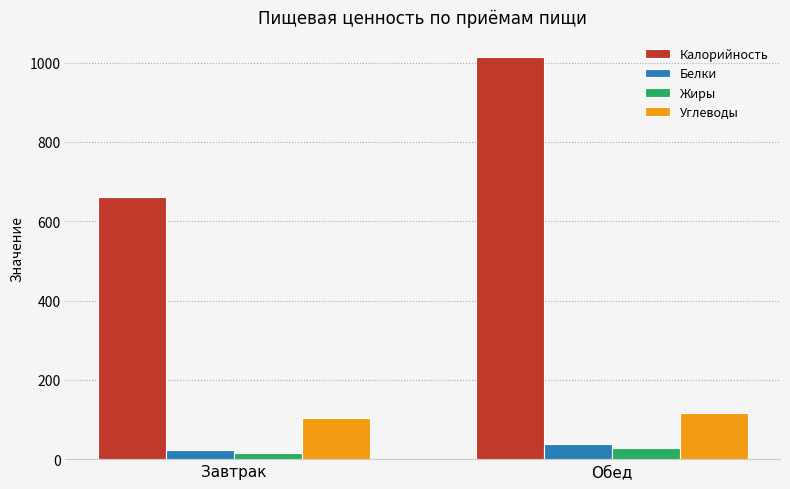

The Калорийность series shows 662 at Завтрак. True or false?

True